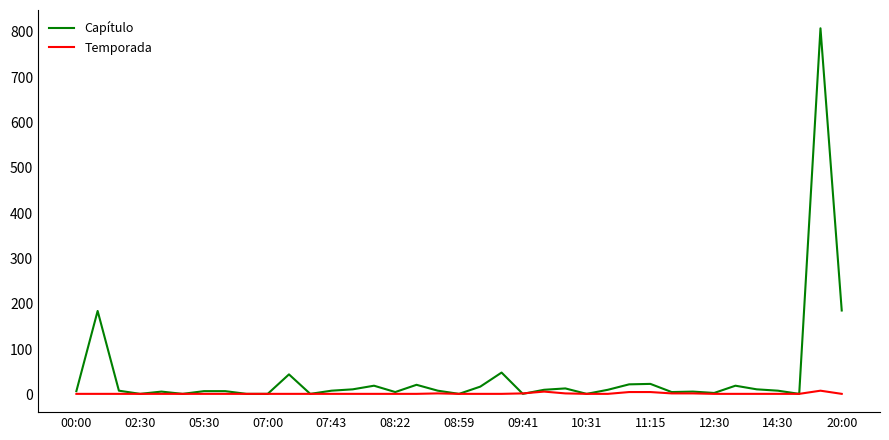

Which series has the widest spread of values?

Capítulo